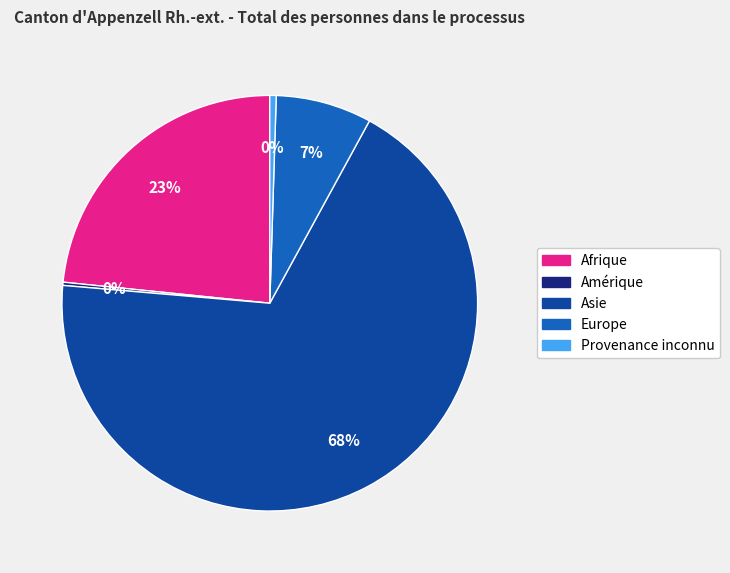

Between Asie and Europe, which is larger?

Asie